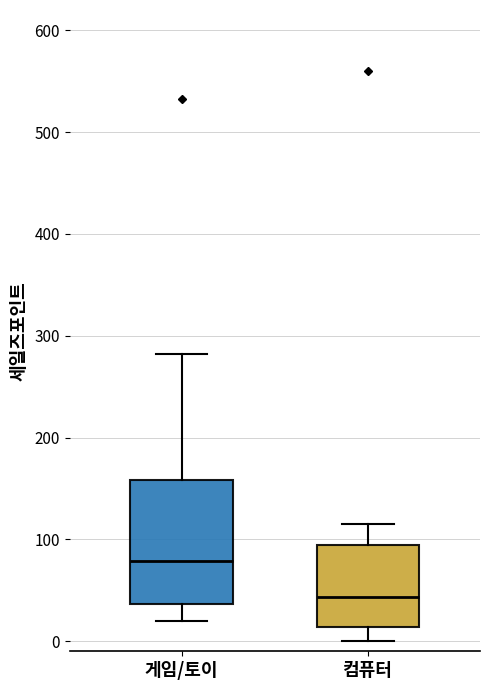

Where is the lower edge of the box for 컴퓨터 on the y-axis? The values are not printed on the chart, so give them approximately, as read against the axis.

10